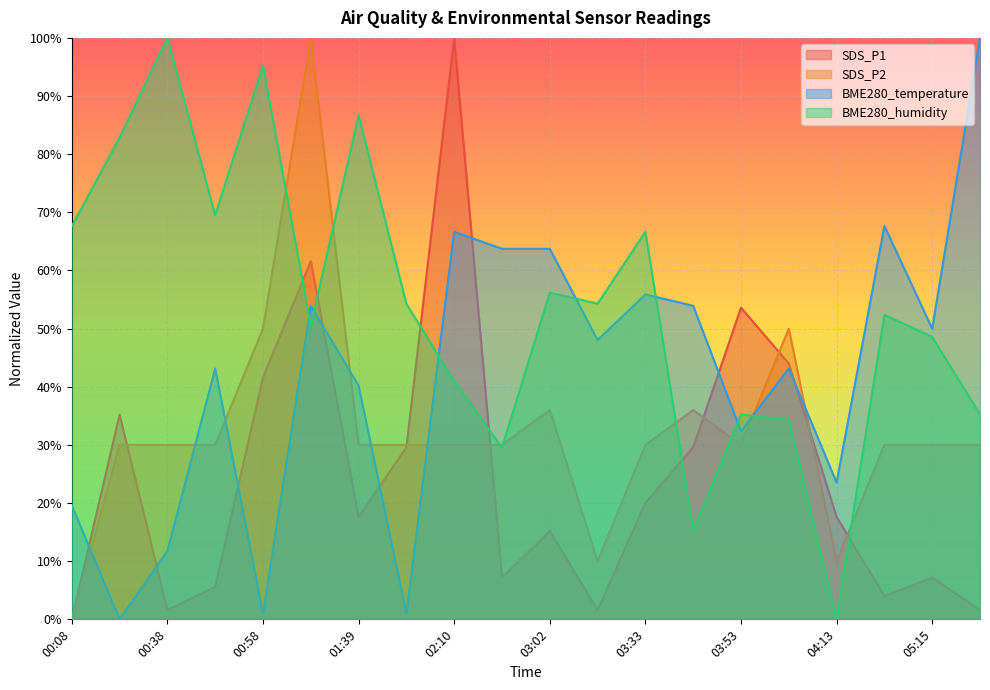

What position from the right is 02:51?

11